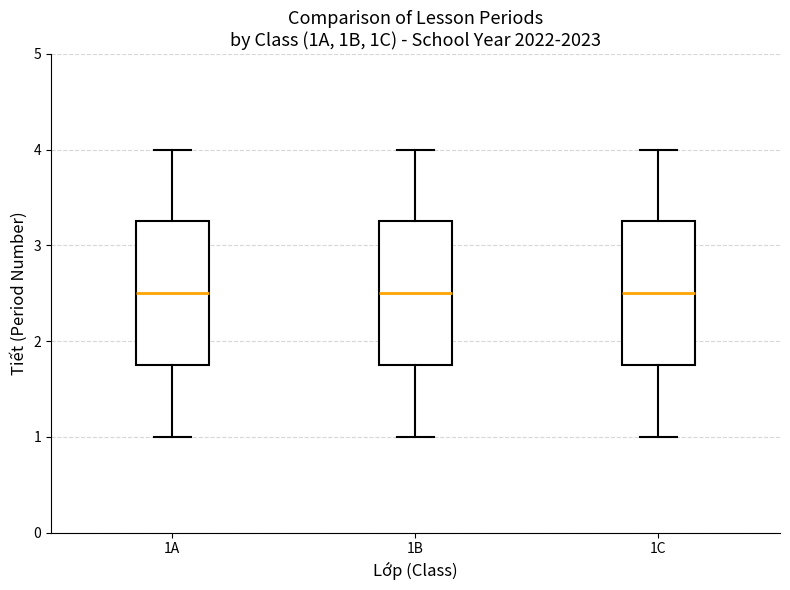

Reading left to right, transcribe this box plot: for each box, give where its median line is, the range the box spans, and where its two whiskers end, as read against the y-axis. The values are not printed on the chart, so give them approximately, as read against the axis.

1A: median 2.5, box 1.8 to 3.3, whiskers 1.0 to 4.0
1B: median 2.5, box 1.8 to 3.3, whiskers 1.0 to 4.0
1C: median 2.5, box 1.8 to 3.3, whiskers 1.0 to 4.0